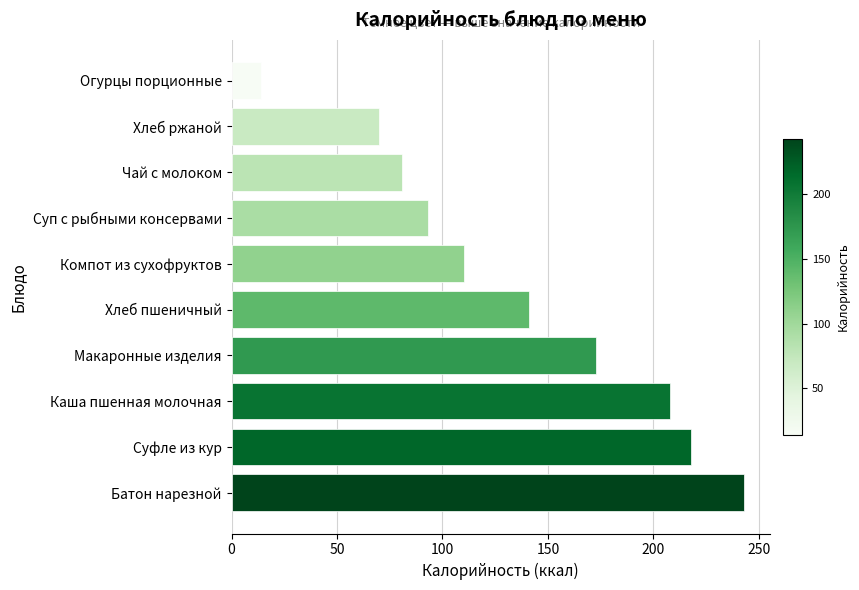

What is the difference between the values at Чай с молоком and Каша пшенная молочная?

127